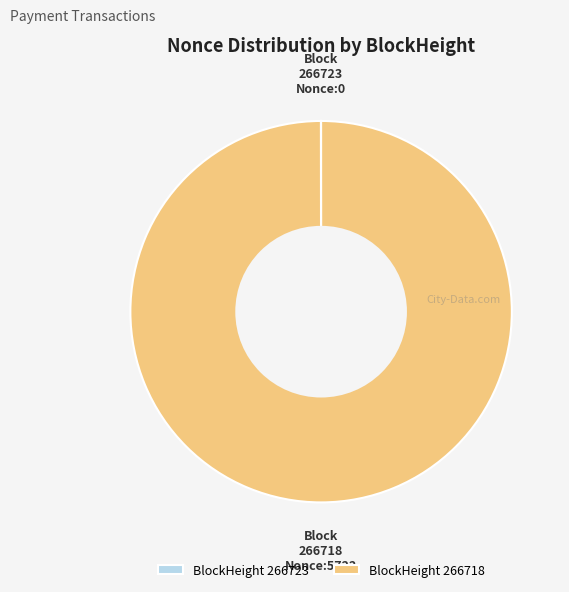

What is the largest slice in the pie chart?

BlockHeight 266718